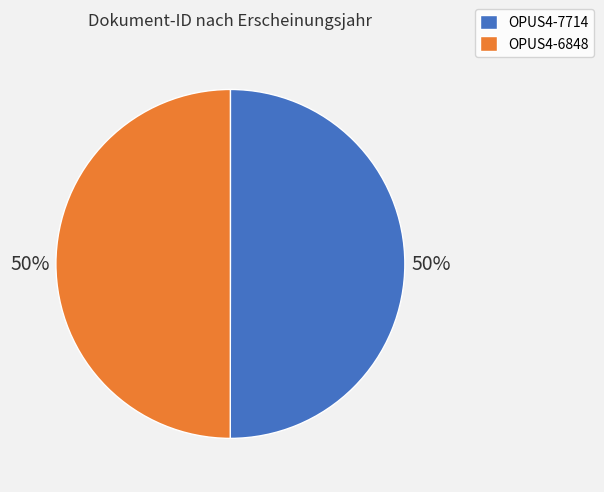

How many slices are in this pie chart?

2